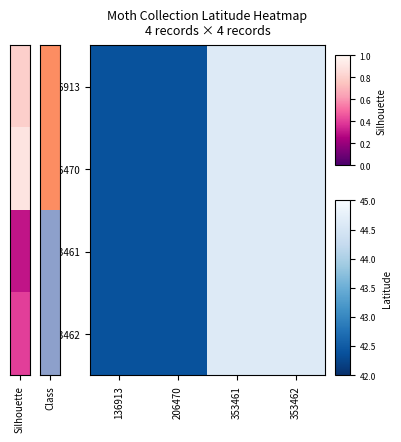

List the series in order of their peak value, highest first.

136913, 206470, 353461, 353462